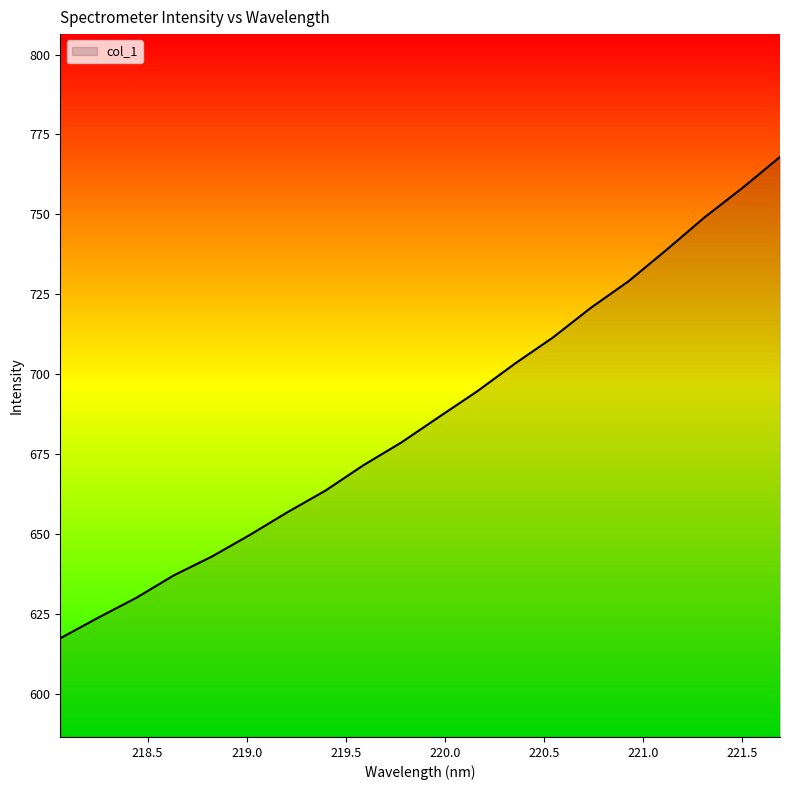

What is the maximum value shown in the chart?

768.0